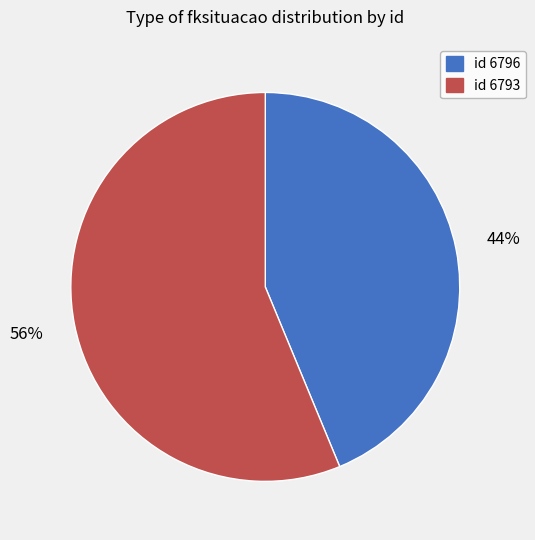

Is there any slice that represents more than half of the pie?

Yes